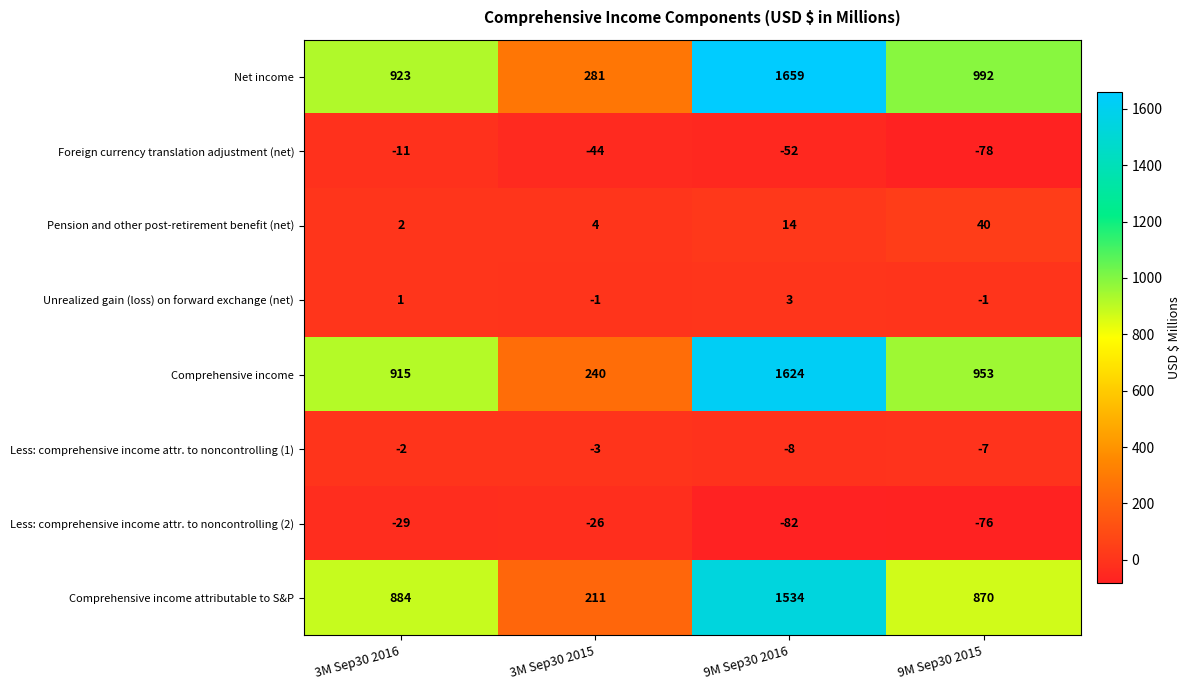

Rank the series at 3M Sep30 2015 from highest to lowest value.

Net income, Comprehensive income, Comprehensive income attributable to S&P, Pension and other post-retirement benefit (net), Unrealized gain (loss) on forward exchange (net), Less: comprehensive income attr. to noncontrolling (1), Less: comprehensive income attr. to noncontrolling (2), Foreign currency translation adjustment (net)